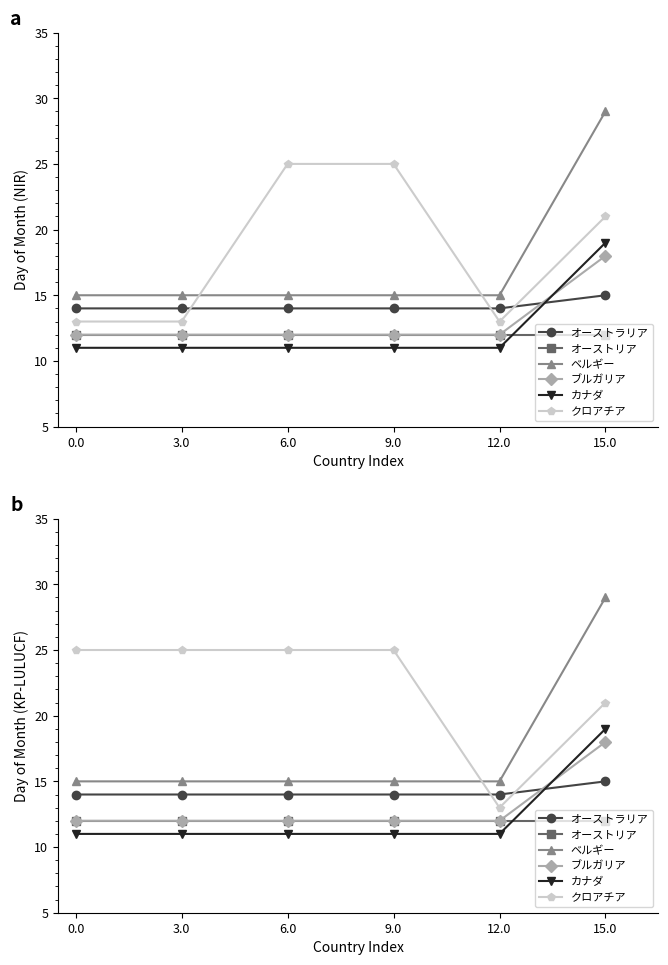

Which series changed the most between 0.0 and 15.0?

ベルギー